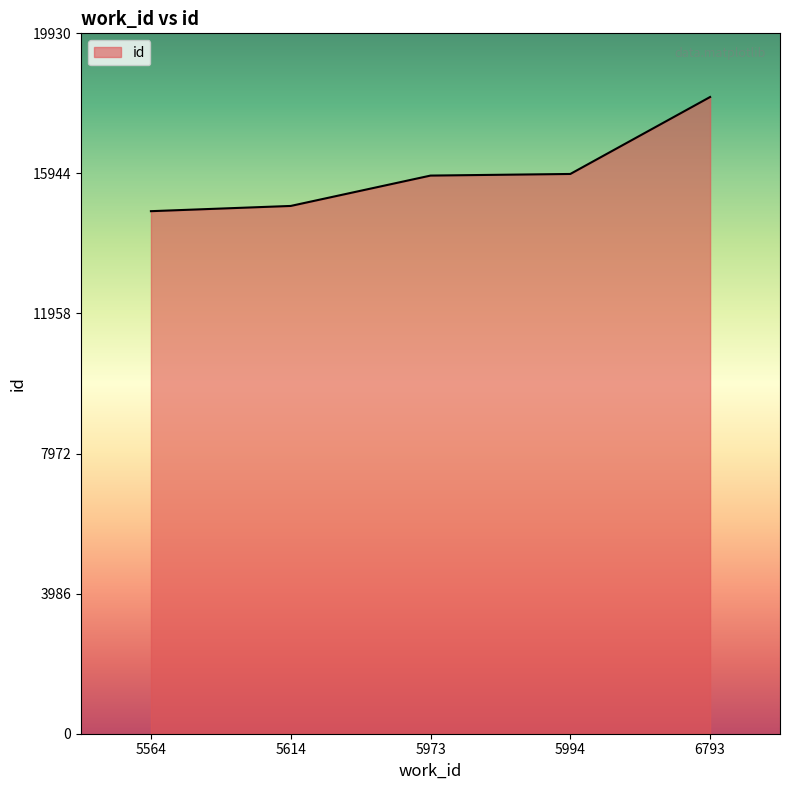

What is the approximate value at 6793?

18119